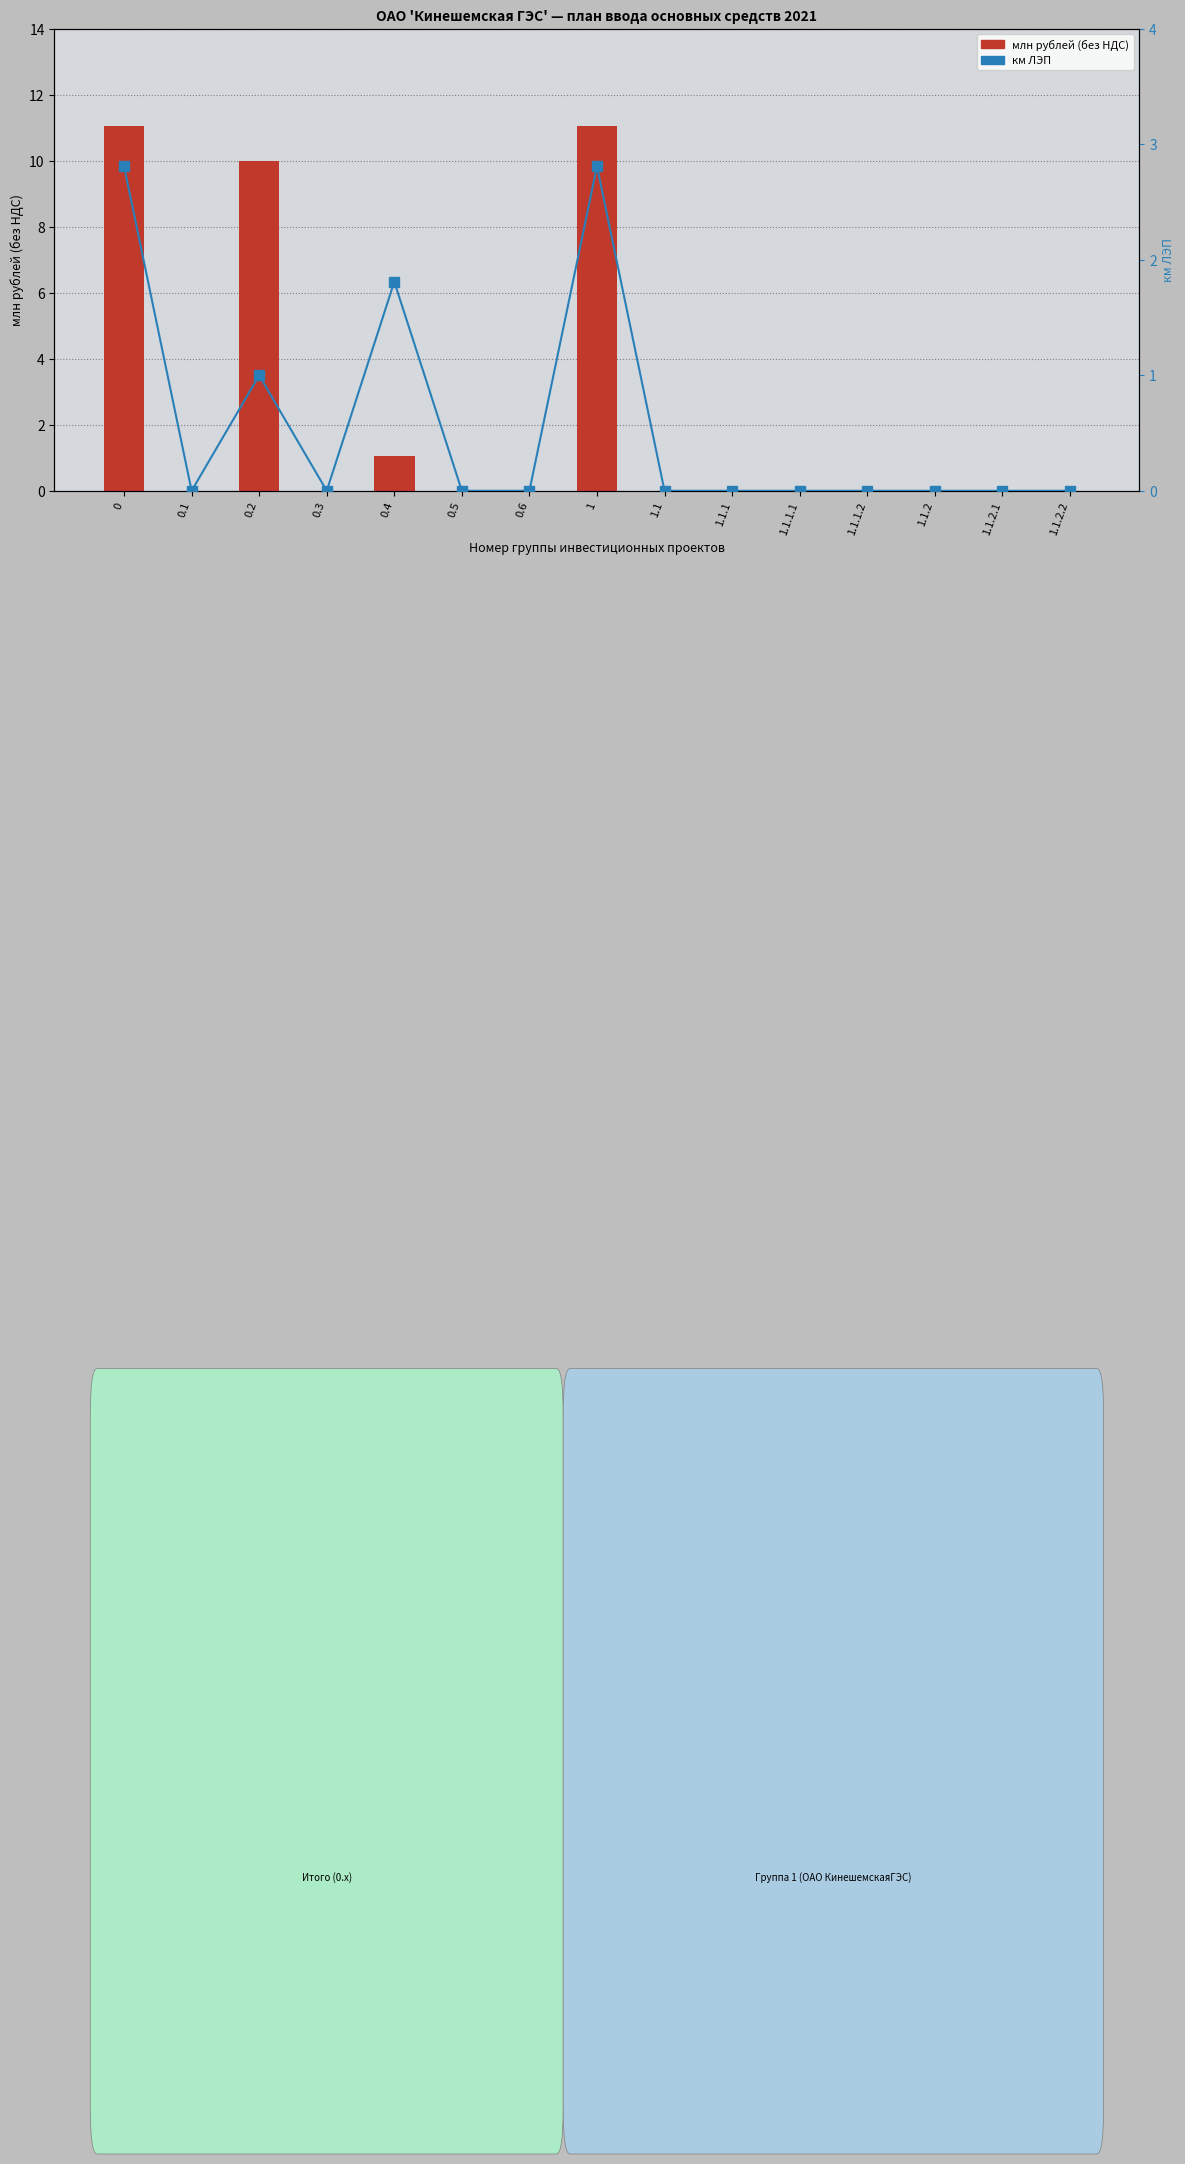

Which has a higher value, 0.5 or 1.1.2.2?

0.5